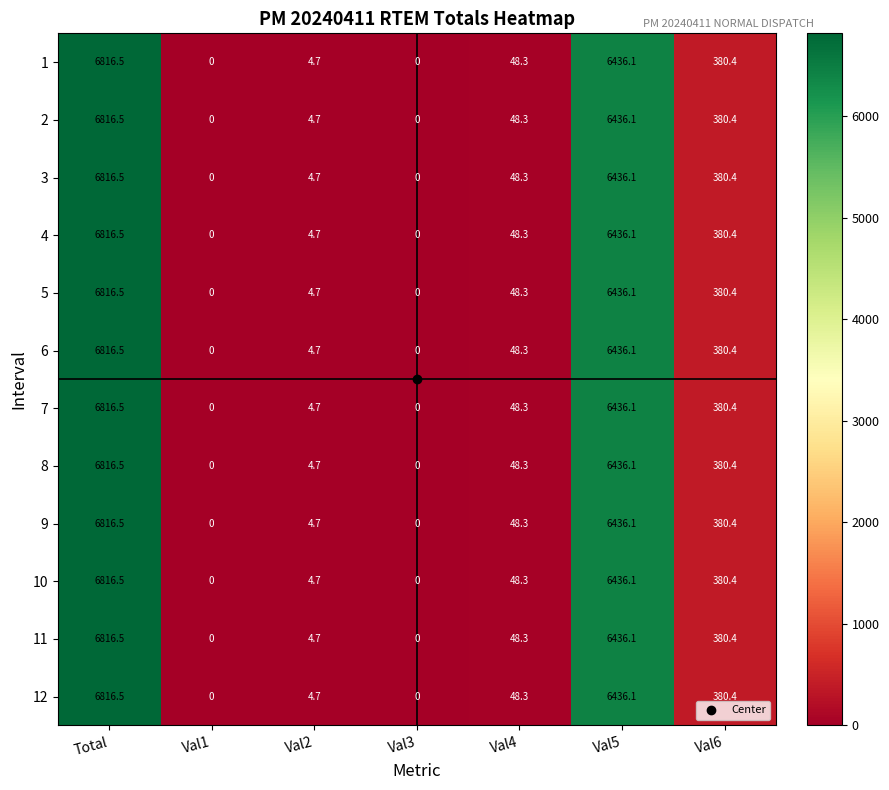

How many categories are shown in the chart?

7